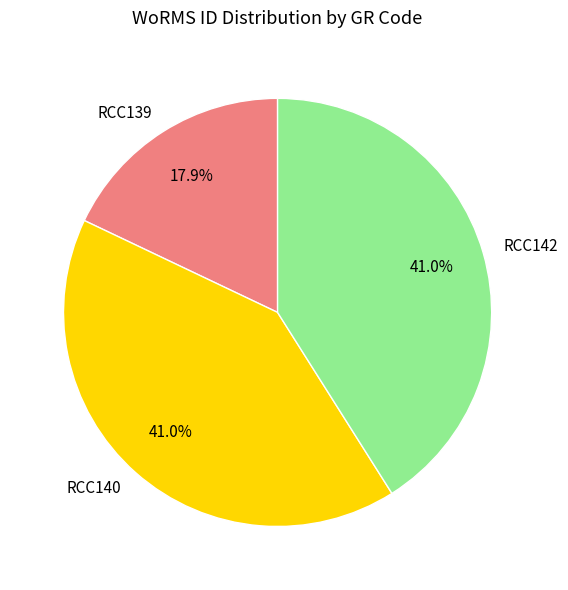

To the nearest percent, what is the average slice percentage?

33%